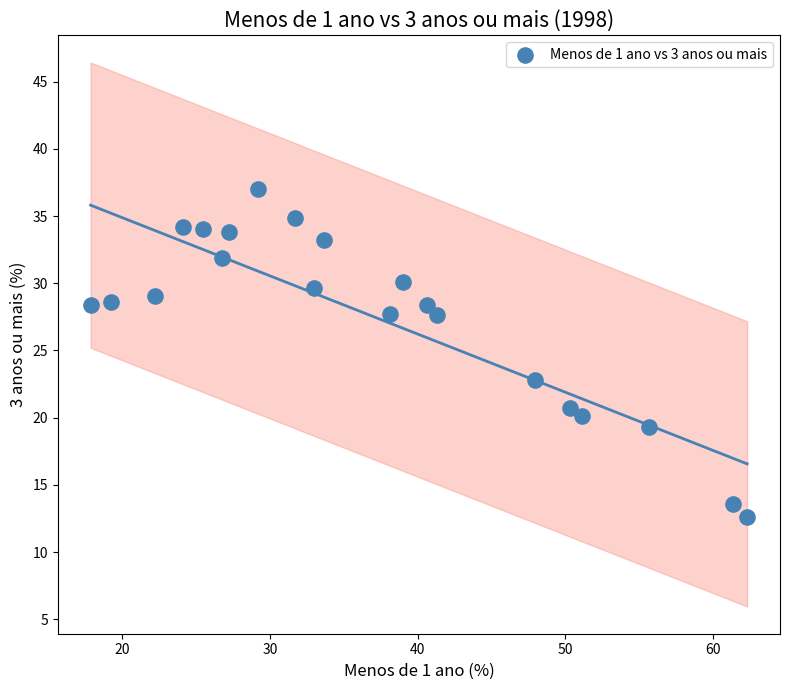

What is the range of X values (max minus min)?

44.4